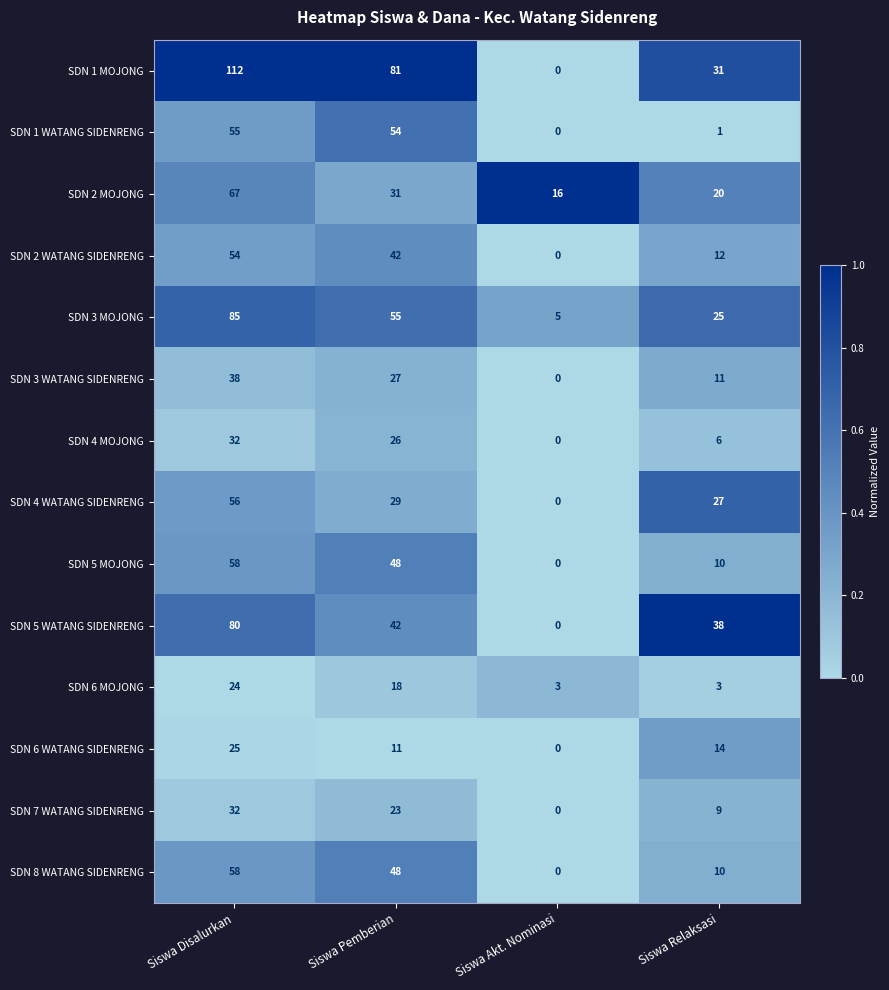

Between Siswa Pemberian and Siswa Relaksasi, which series saw the biggest shift?

SDN 1 WATANG SIDENRENG